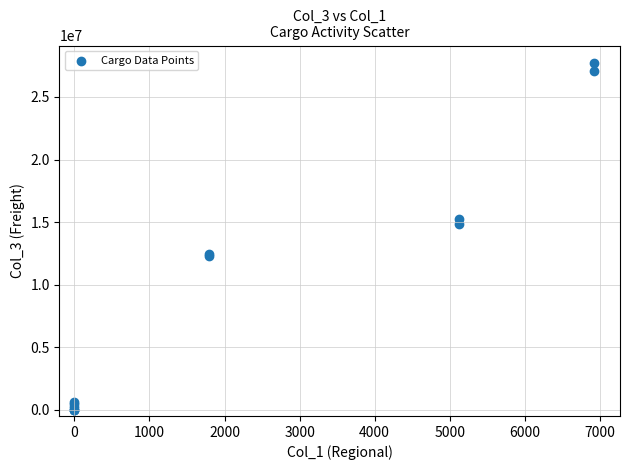

What Y value in the scatter plot is closest to 13862544?

14842679